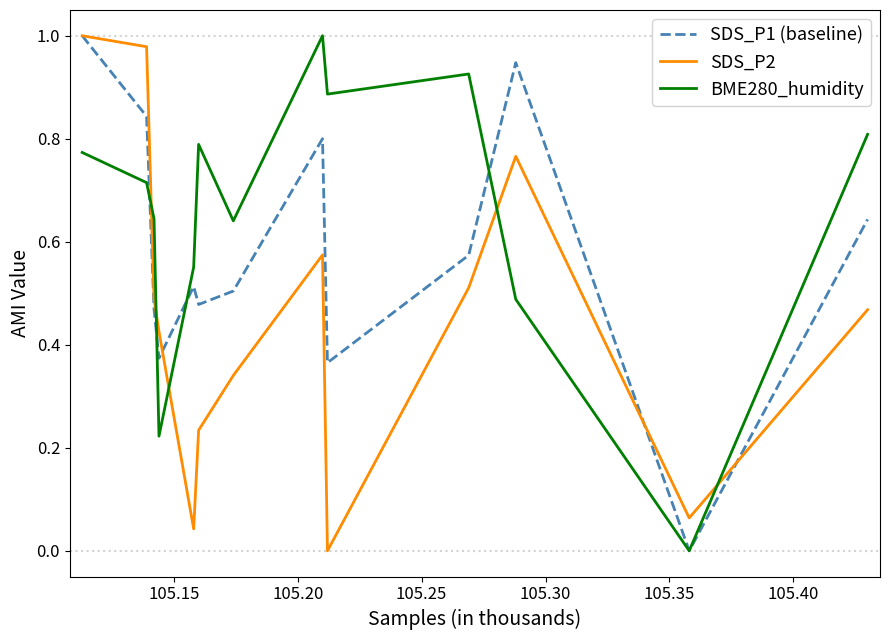

List the series in order of their peak value, lowest first.

SDS_P1 (baseline), SDS_P2, BME280_humidity